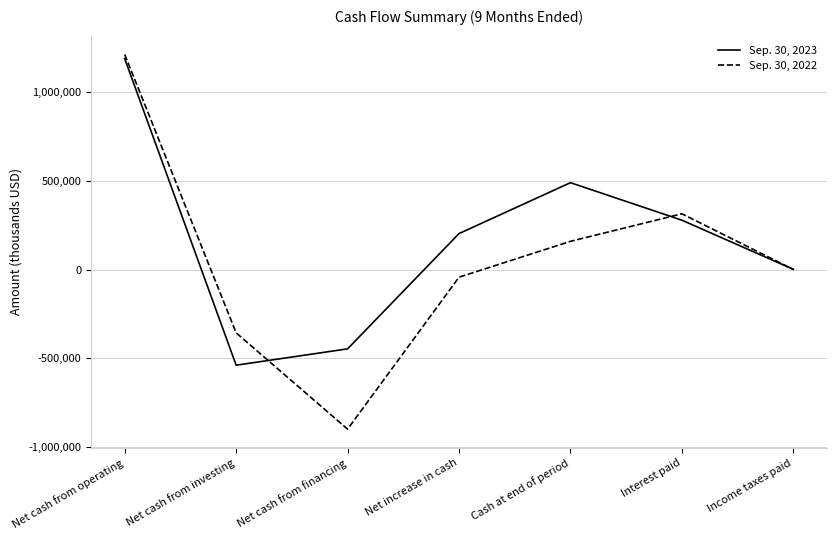

Which series has the largest range (max minus min)?

Sep. 30, 2022